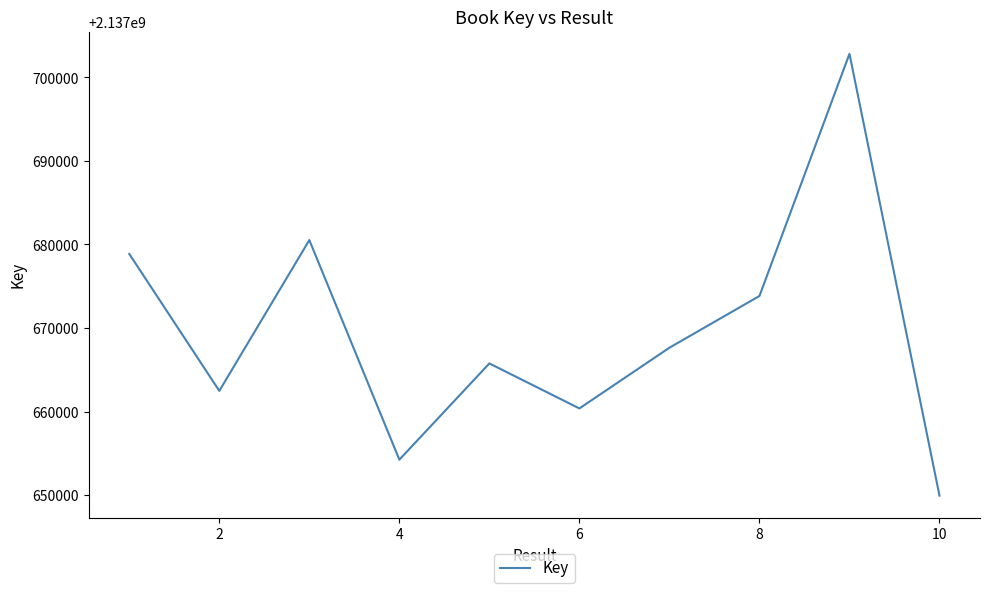

What is the difference between the maximum and minimum values?

52896